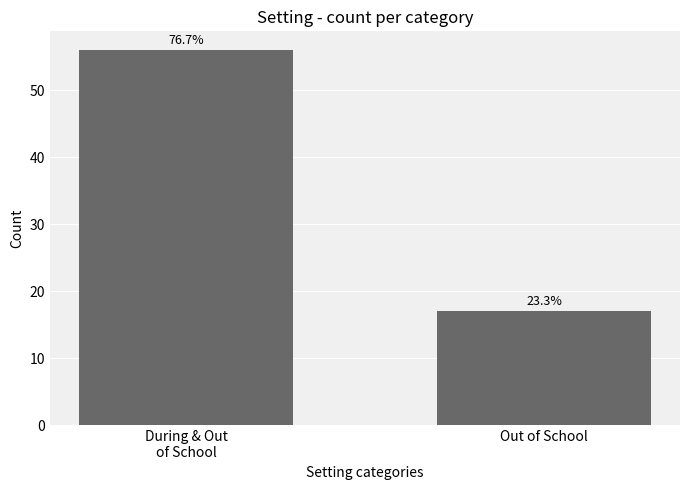

What is the sum of the values at During & Out
of School and Out of School?

73